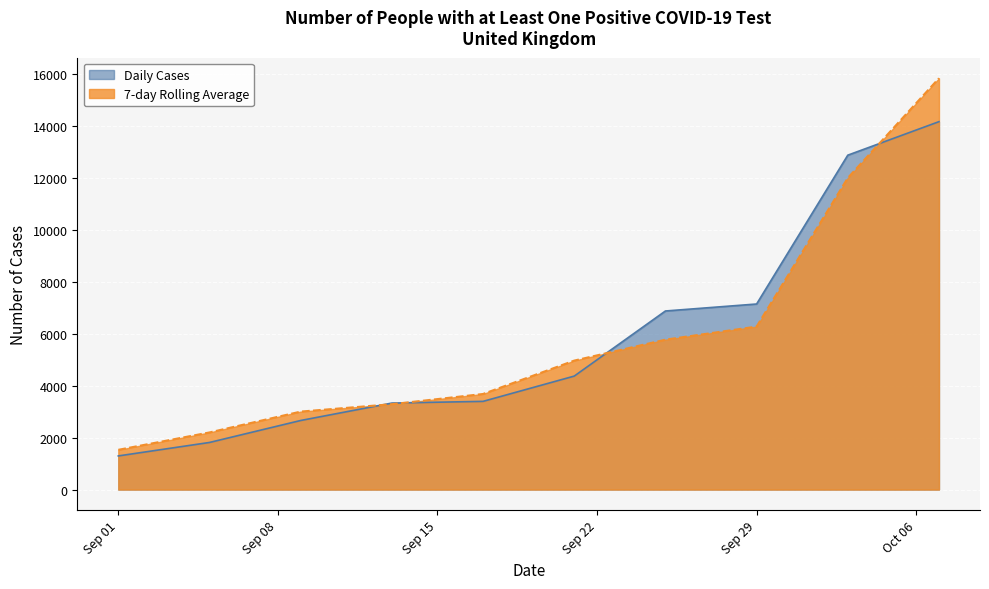

What is the difference between the second highest and second lowest values in the Daily Cases series?

11059.0